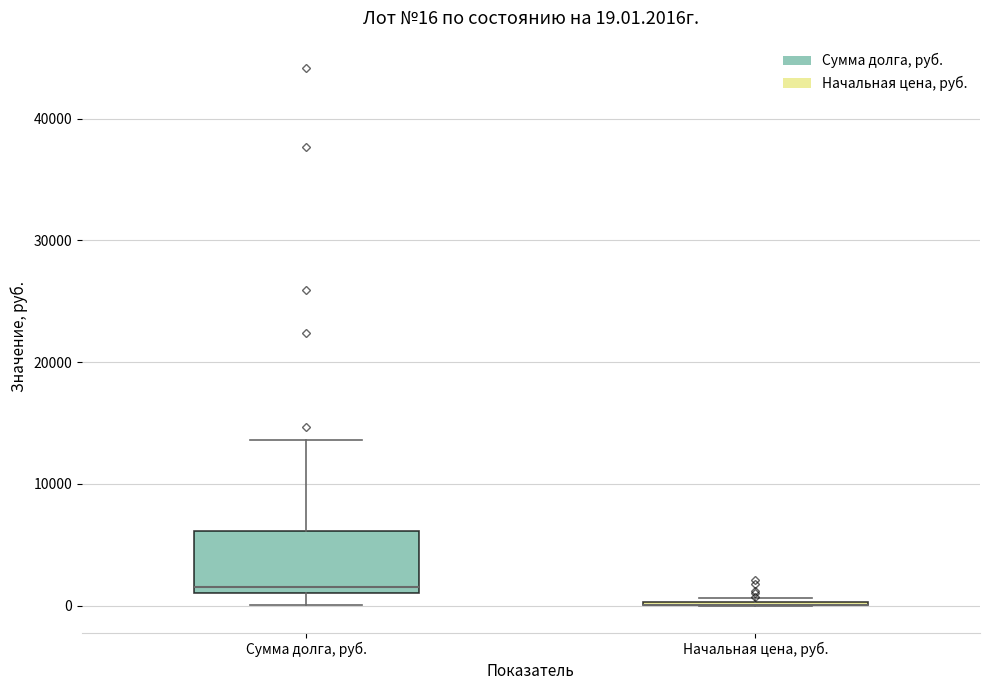

Comparing the boxes themselves (not the whiskers), which one is the tallest?

Сумма долга, руб.